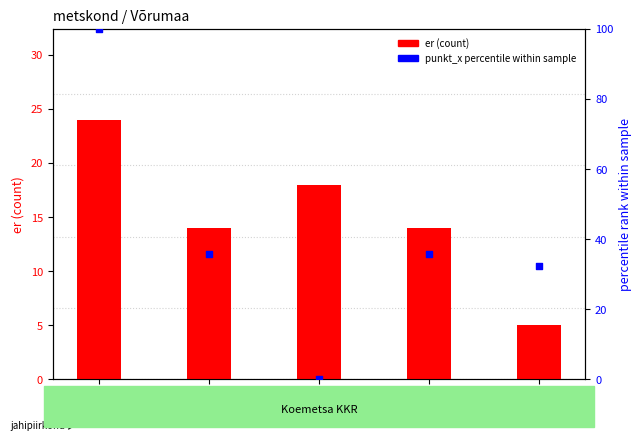

At which category is the sum across all series the highest?

SR414